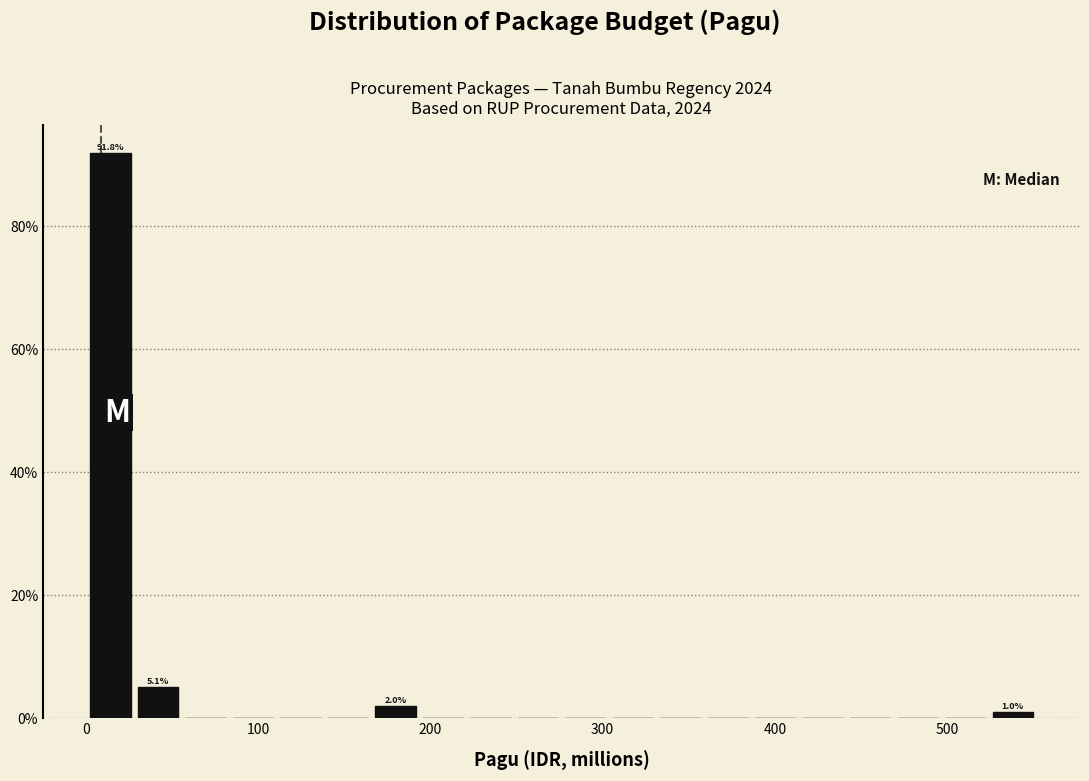

Around what value on the x-axis is the tallest bar? Give the approximate position of its centre, as read against the axis.

10